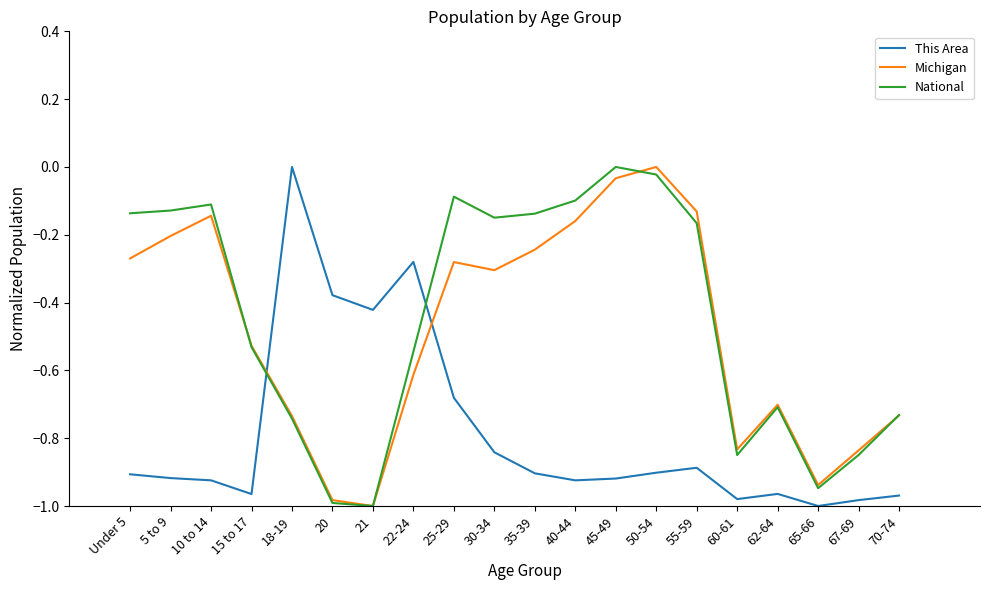

Count the This Area values in the range 0 to 1.

1